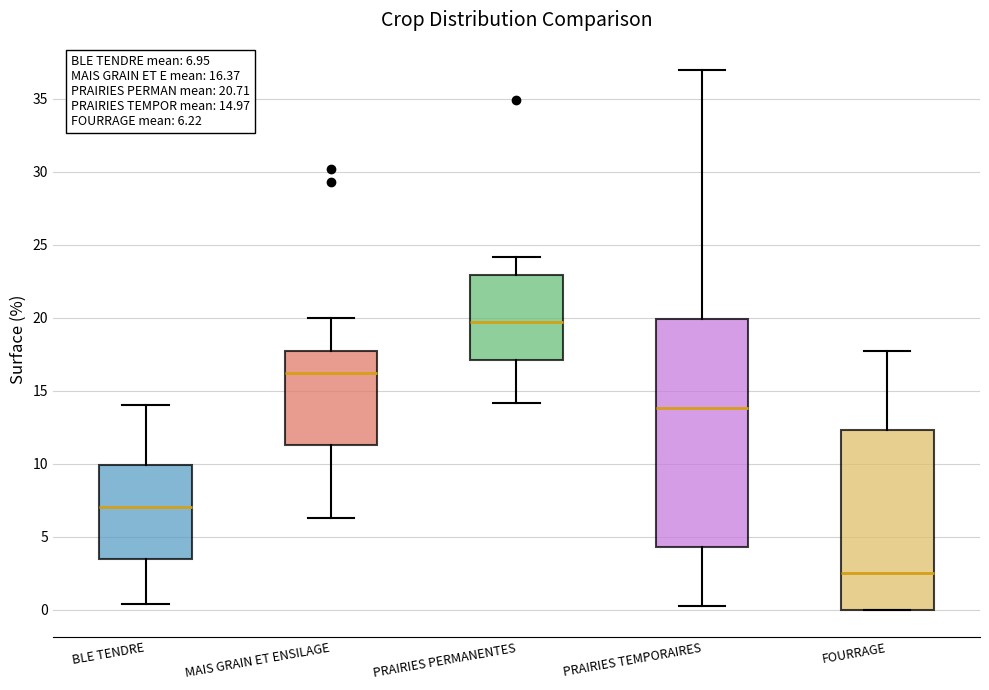

Which box has the lowest median line?

FOURRAGE